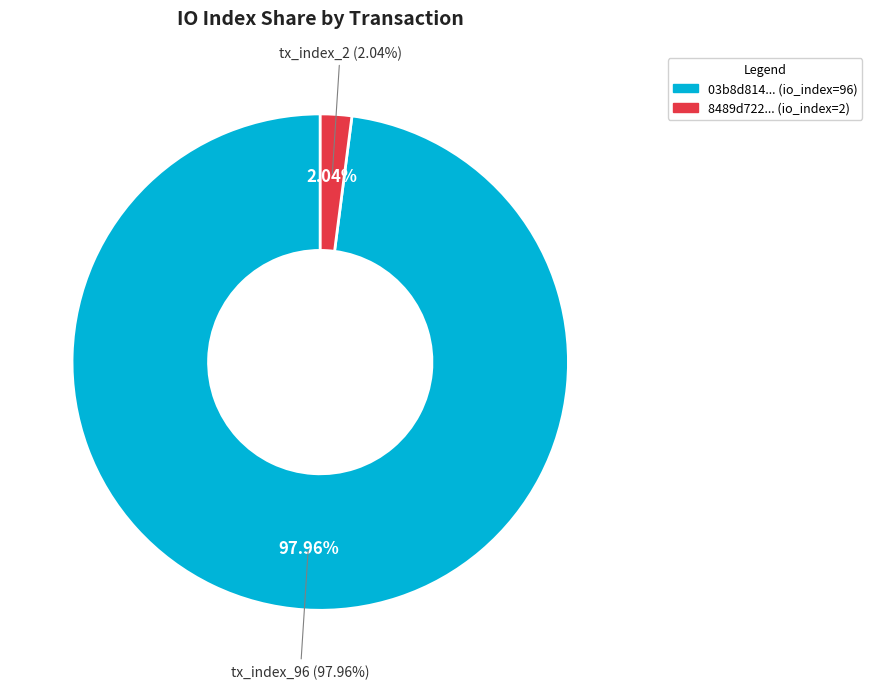

Is it true that tx_index_2 is 8% of the pie?

False